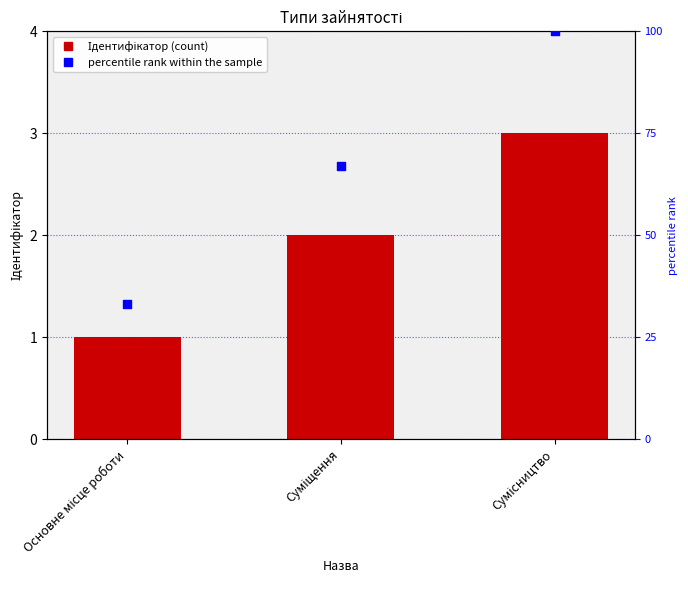

Which series has the largest Y range (max minus min)?

percentile rank within the sample